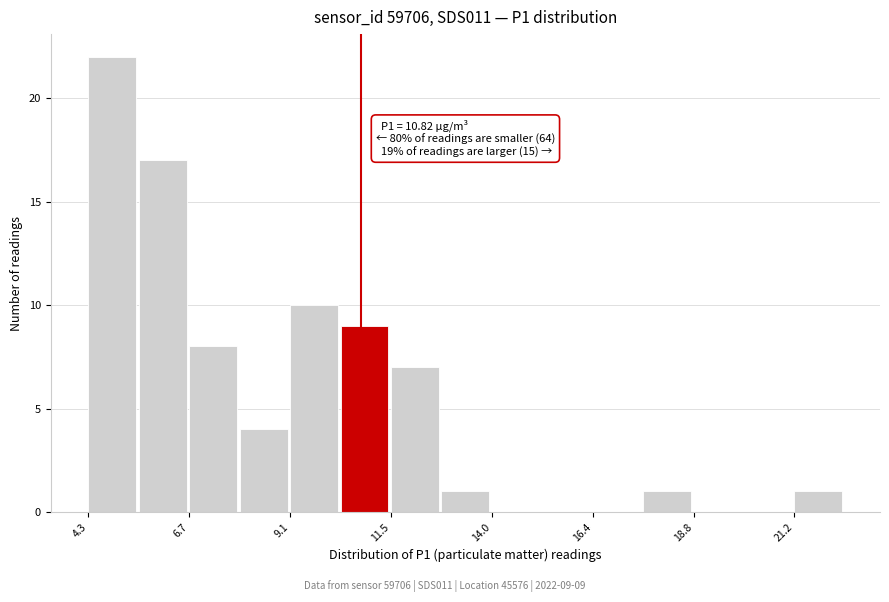

Around what value on the x-axis is the tallest bar? Give the approximate position of its centre, as read against the axis.

5.0